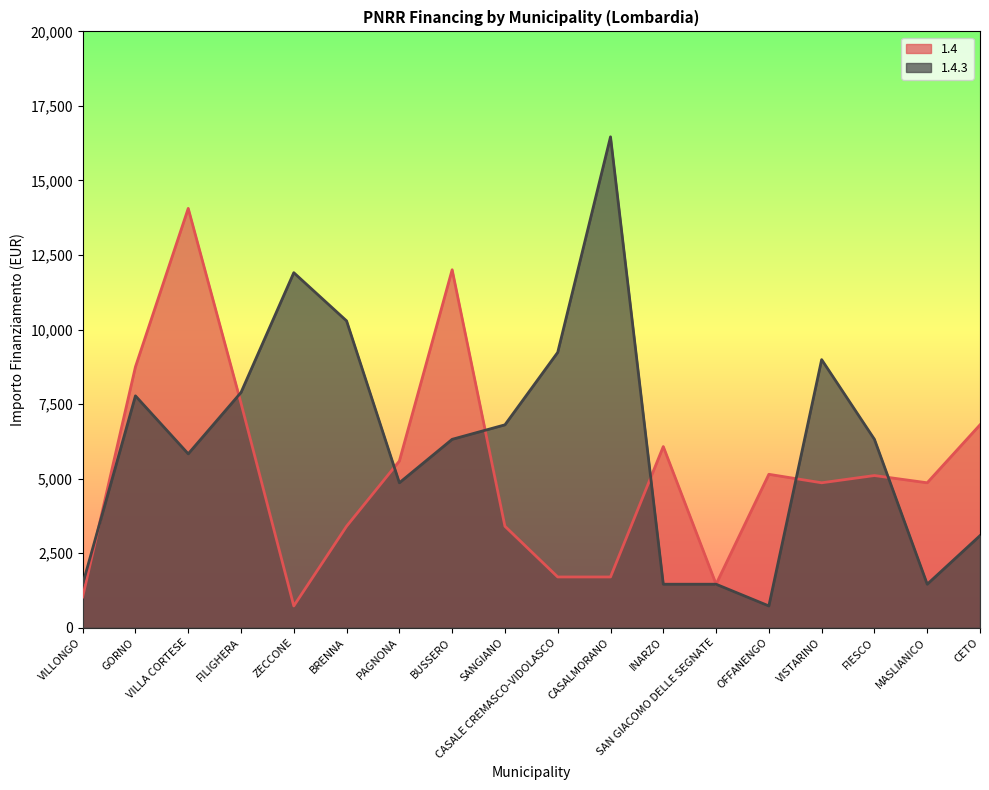

What is the total value across all series at GORNO?

16524